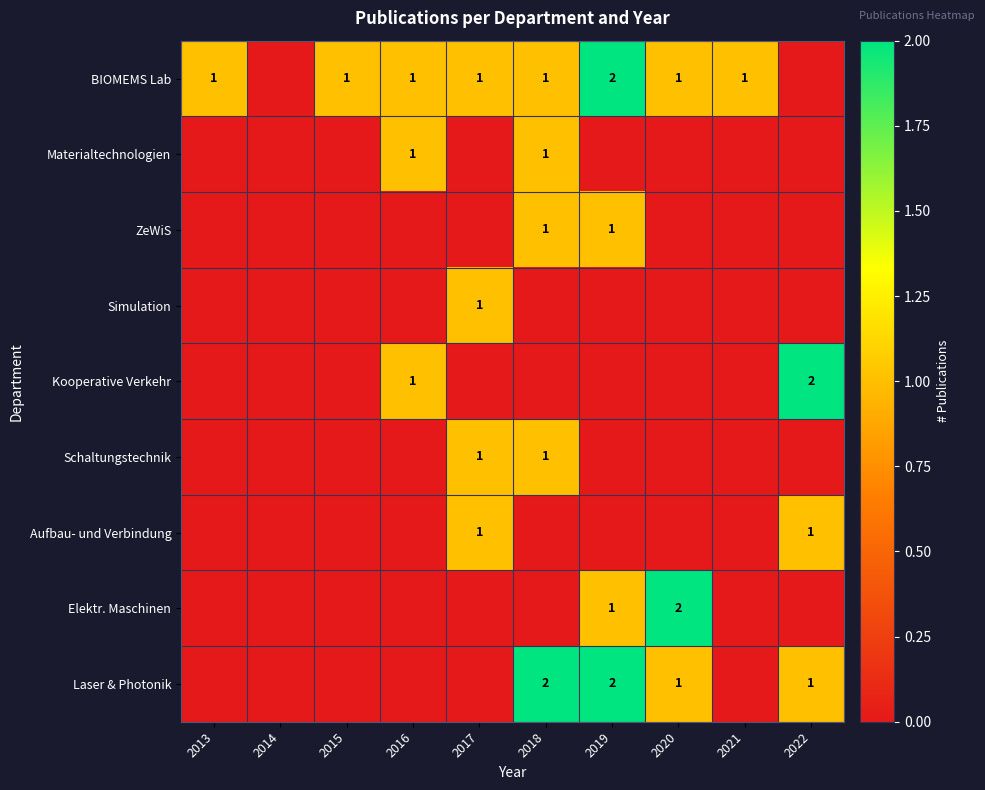

The value of BIOMEMS Lab at 2015 is 2. True or false?

False